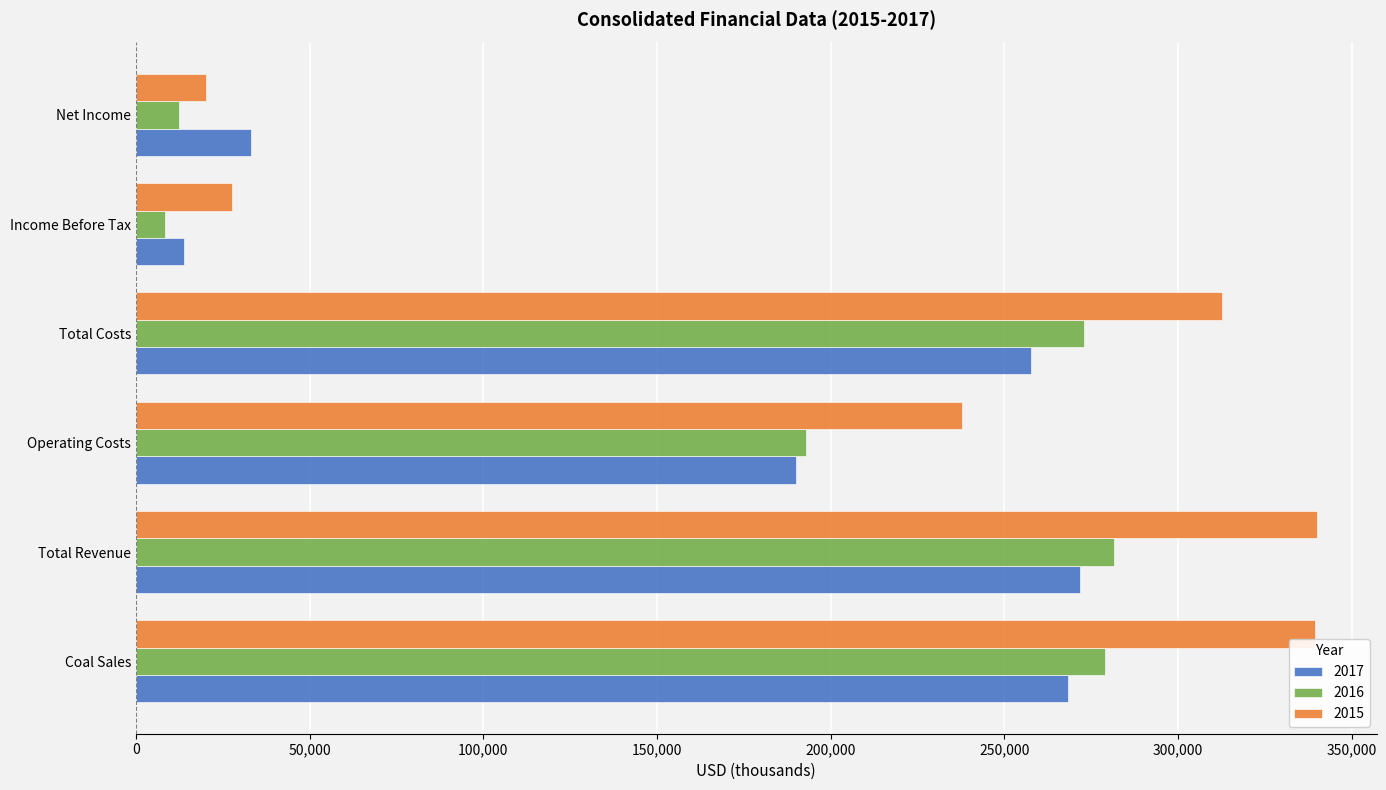

What is the spread (max minus min) of values at Income Before Tax?

19086